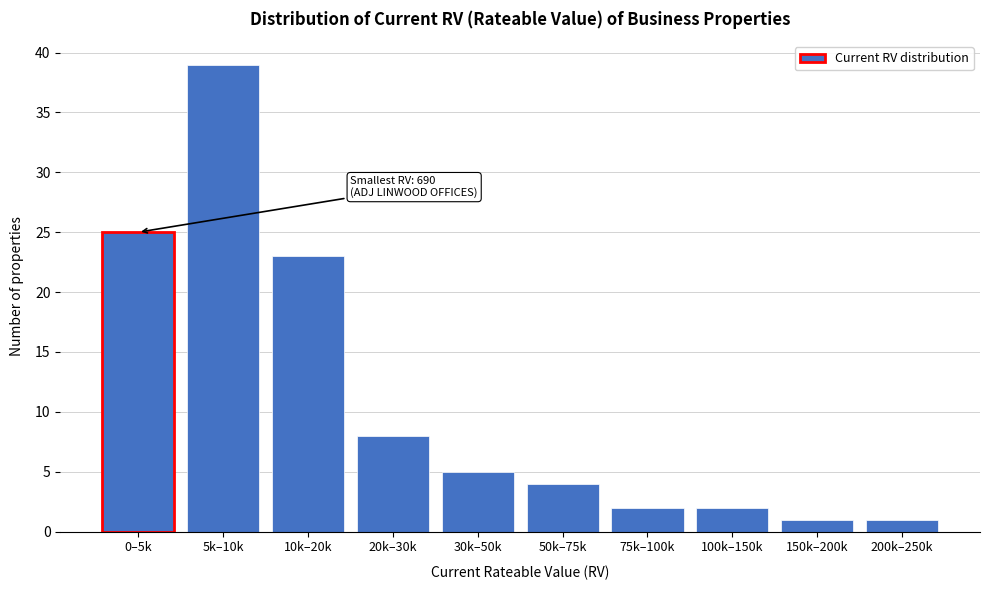

Reading left to right, extract all data points from this chart.

0–5k=25	5k–10k=39	10k–20k=23	20k–30k=8	30k–50k=5	50k–75k=4	75k–100k=2	100k–150k=2	150k–200k=1	200k–250k=1